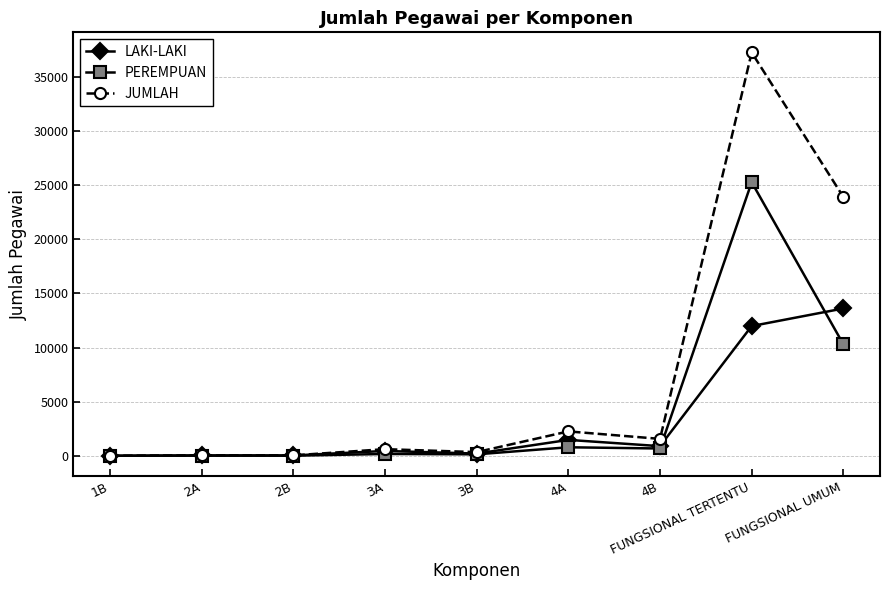

Which series changed the most between 4B and FUNGSIONAL UMUM?

JUMLAH